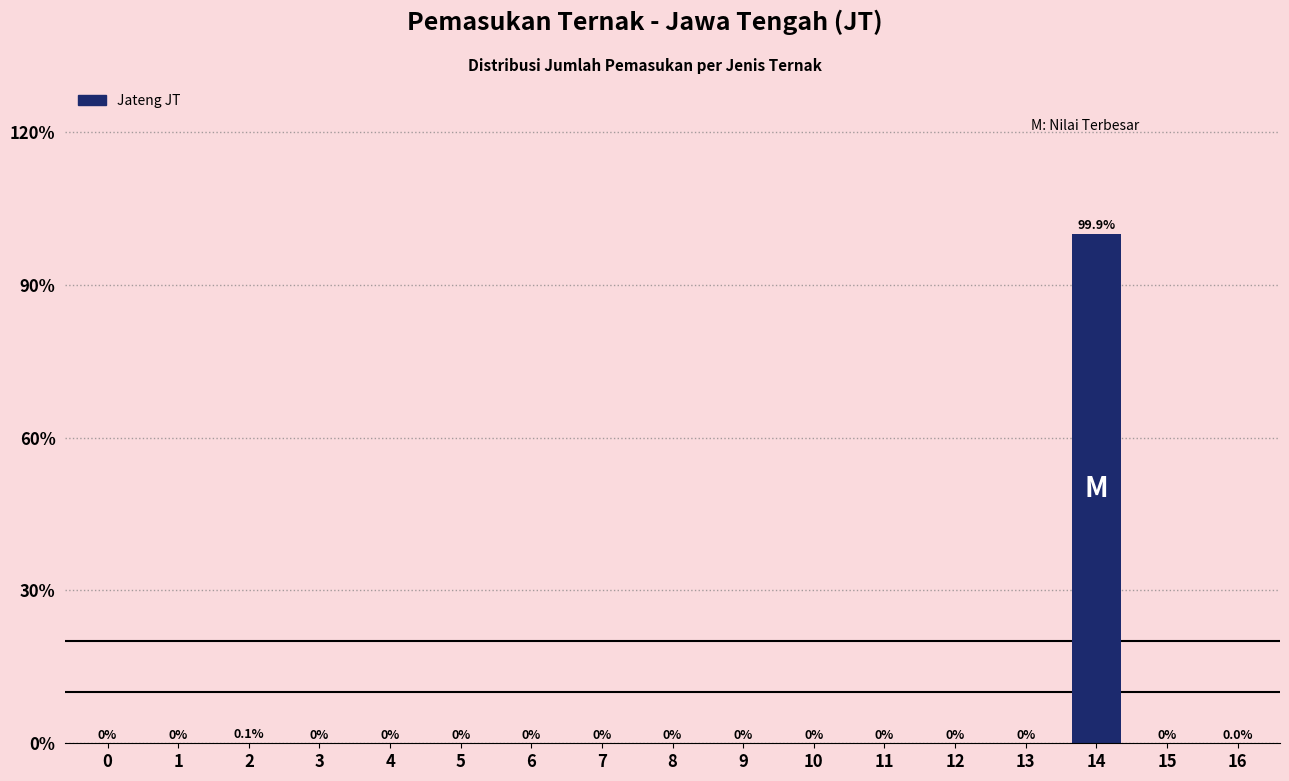

True or false: the data shows 0.0 at 16.

True